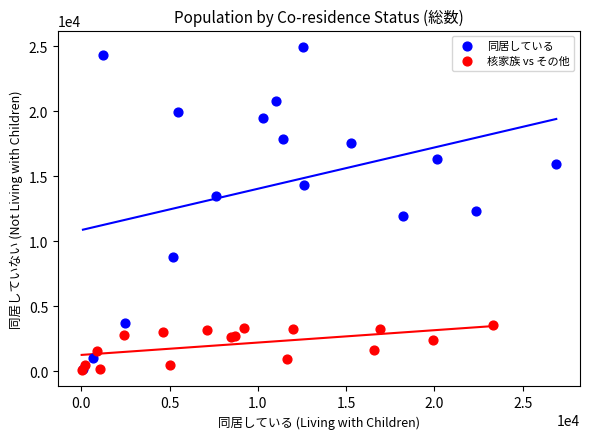

Which series reaches the maximum Y coordinate?

同居している